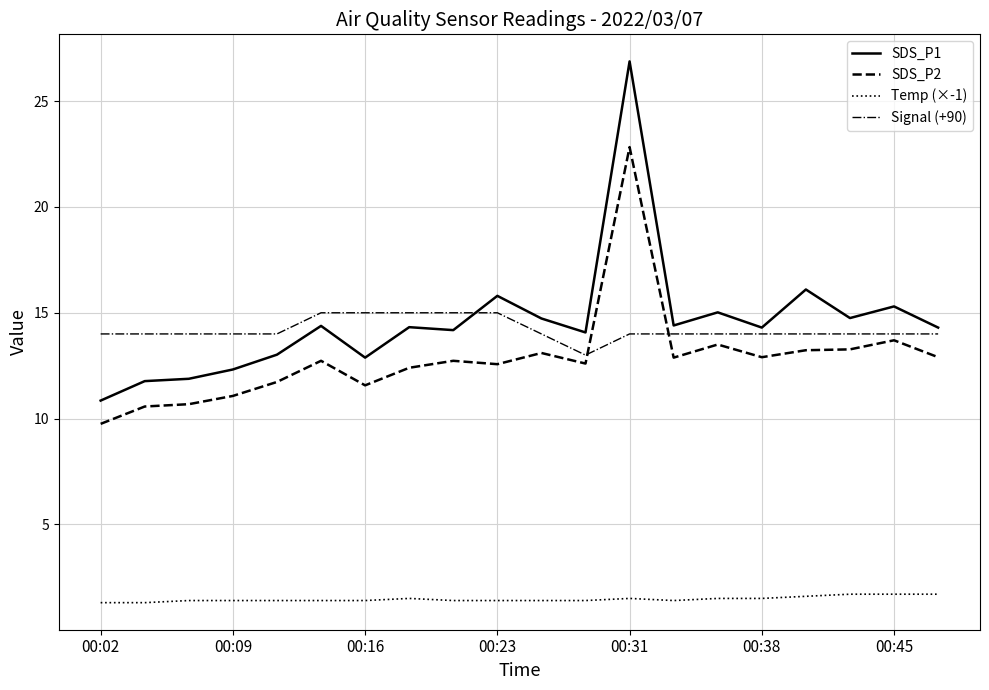

At how many categories does at least one series exceed 25?

1